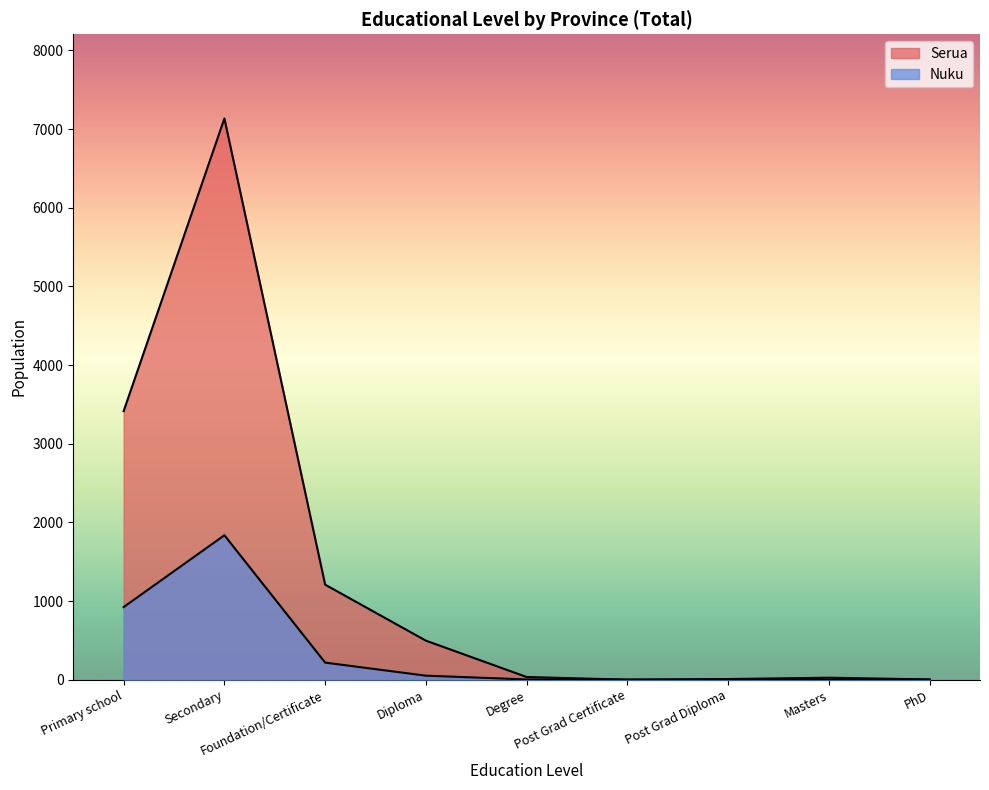

True or false: Serua and Nuku intersect in this chart.

True